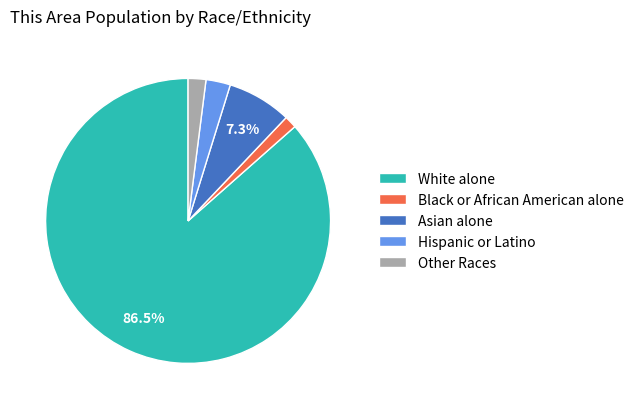

What percentage is the Asian alone slice, to the nearest percent?

7%